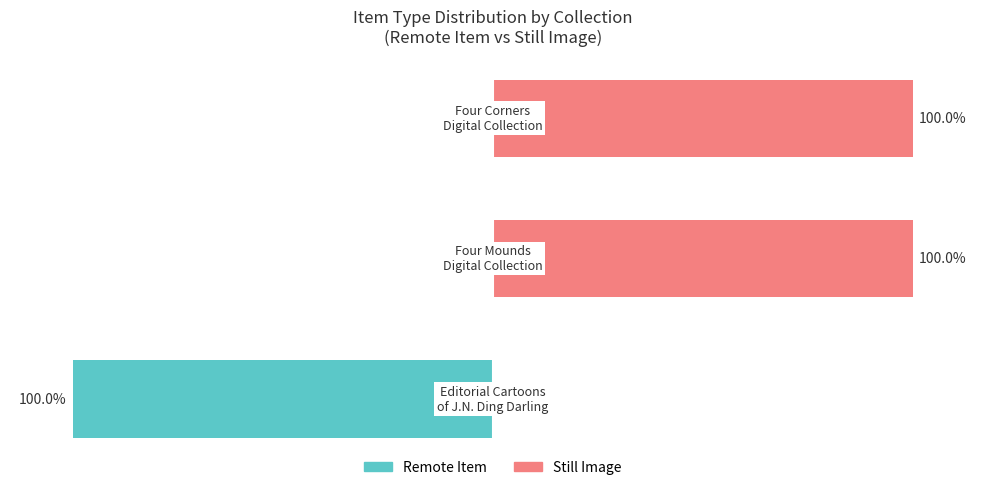

List the series in order of their peak value, highest first.

Still Image, Remote Item